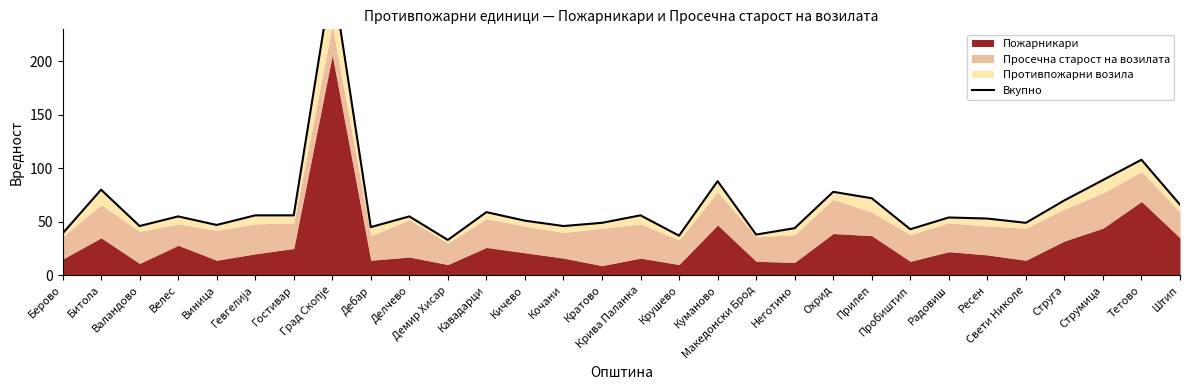

The value at Кочани is 80. True or false?

False